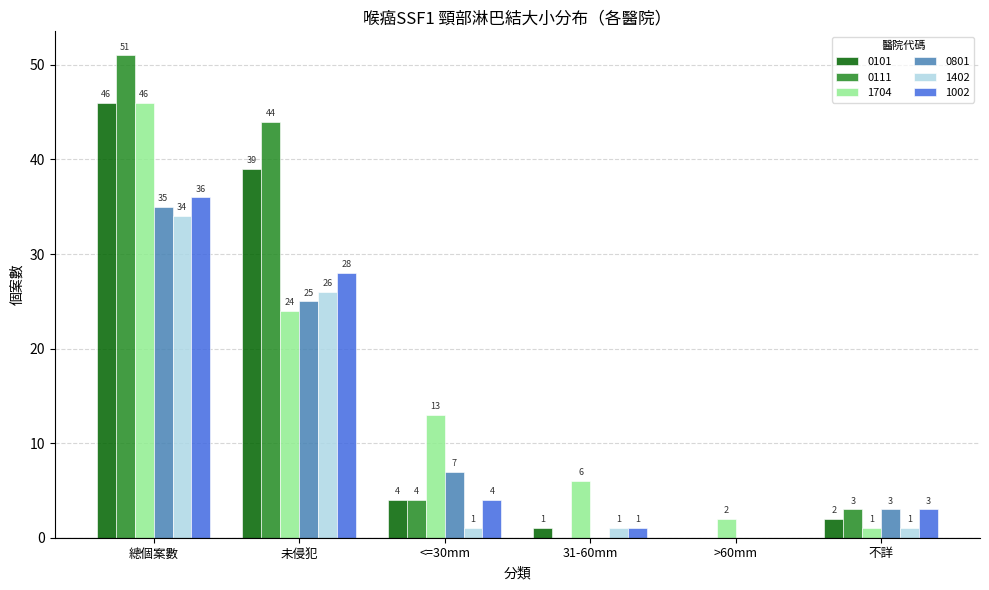

How many positive values does the 1002 series have?

5